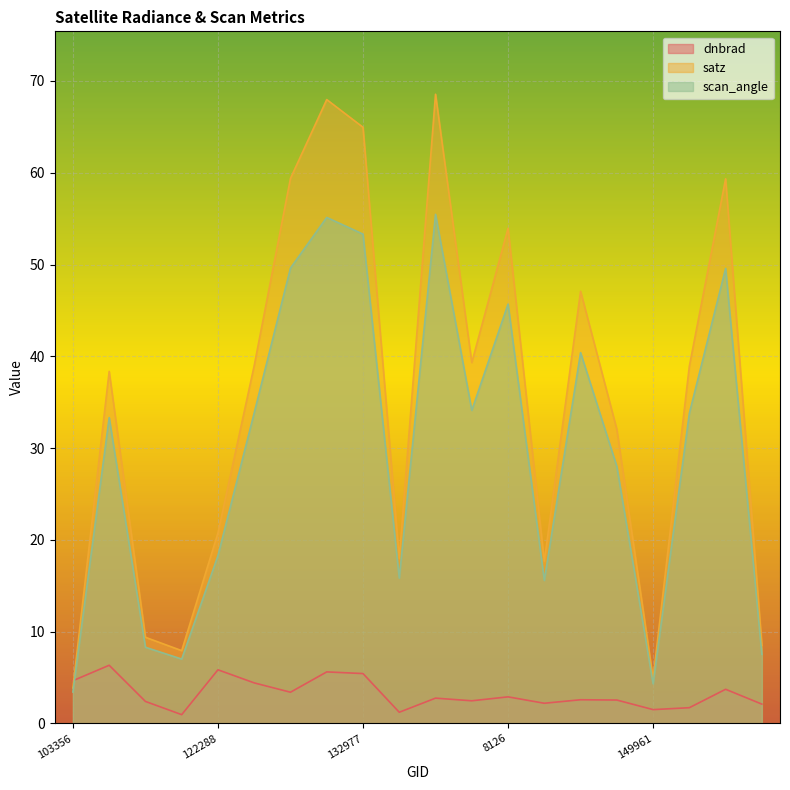

Which series changed the most between 131704 and 8972?

satz